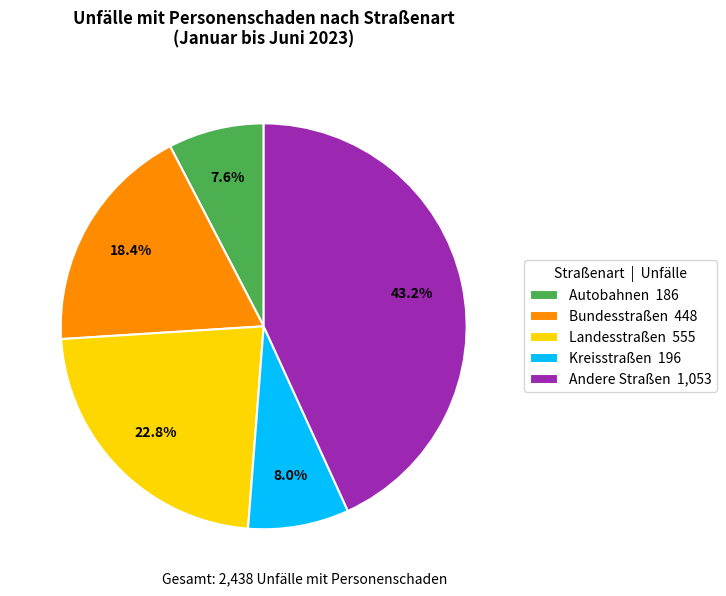

Is there a majority slice in this chart?

No